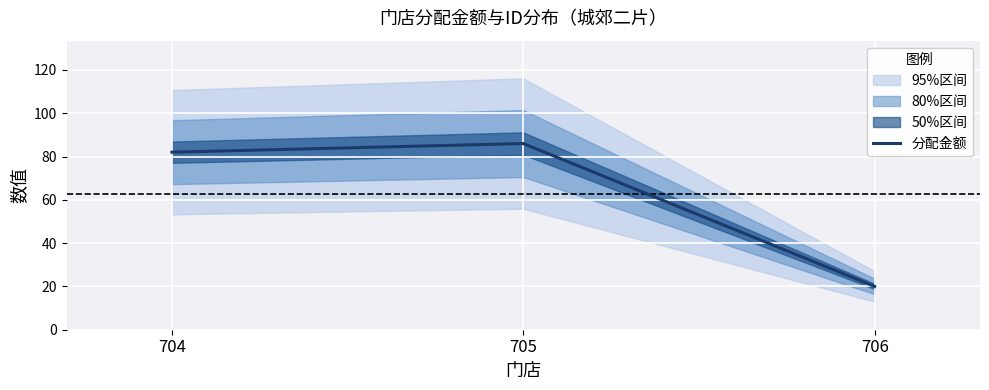

How many lines are shown in the chart?

1